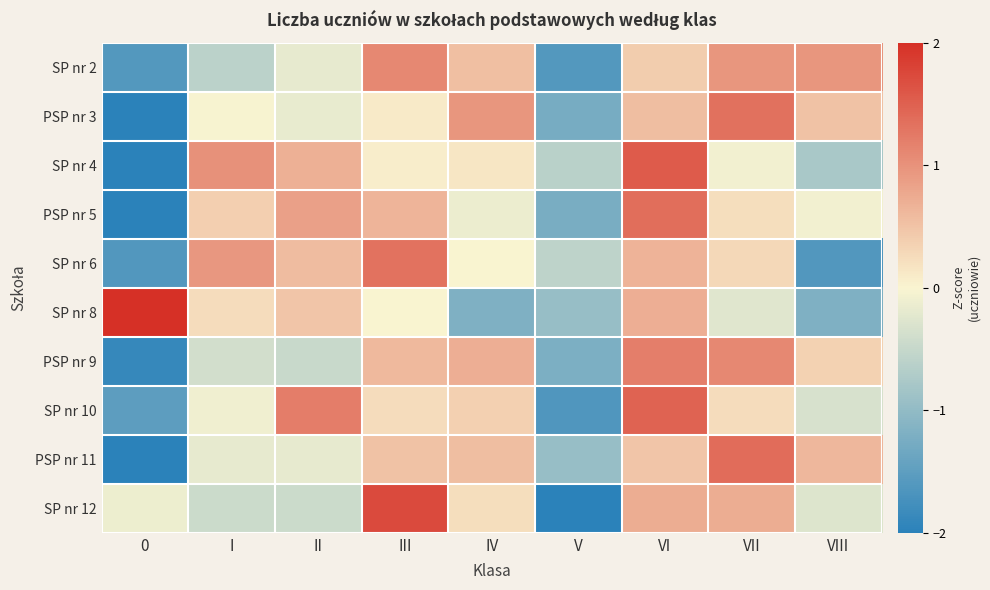

At which category is the sum across all series the highest?

VI